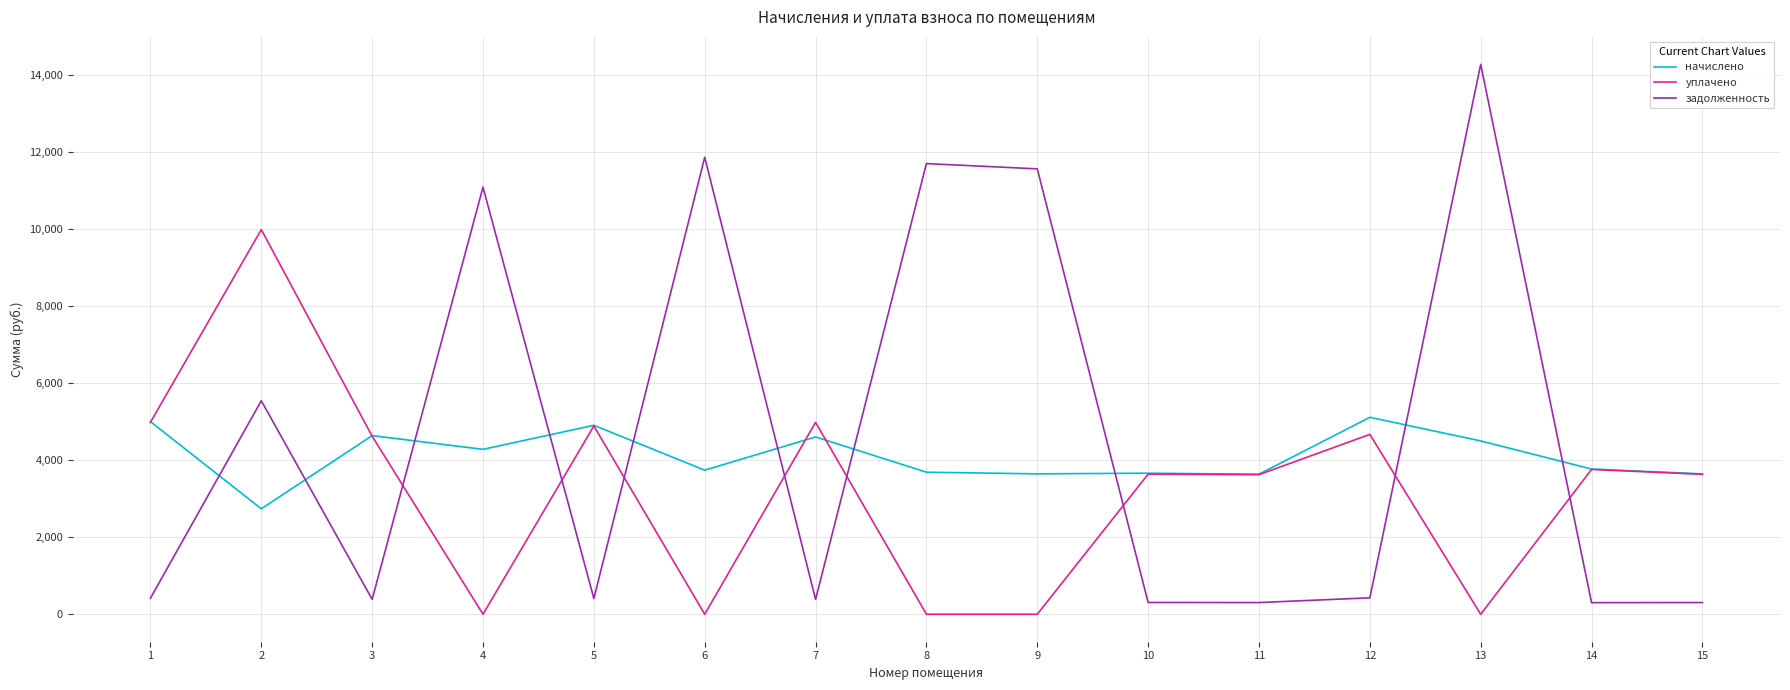

What is the spread (max minus min) of values at 4?

11092.4